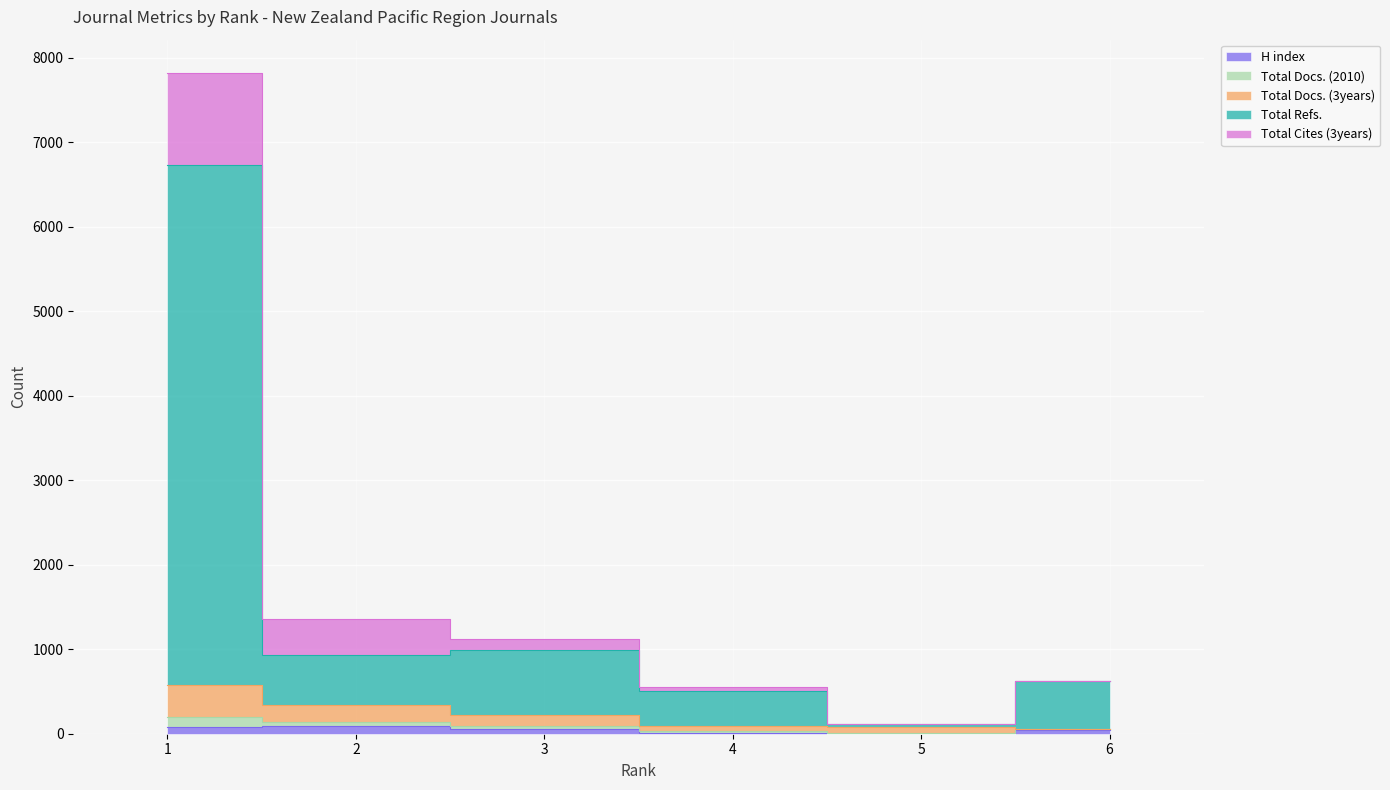

List the labels in order of Total Refs. value, smallest first.

5, 4, 6, 2, 3, 1